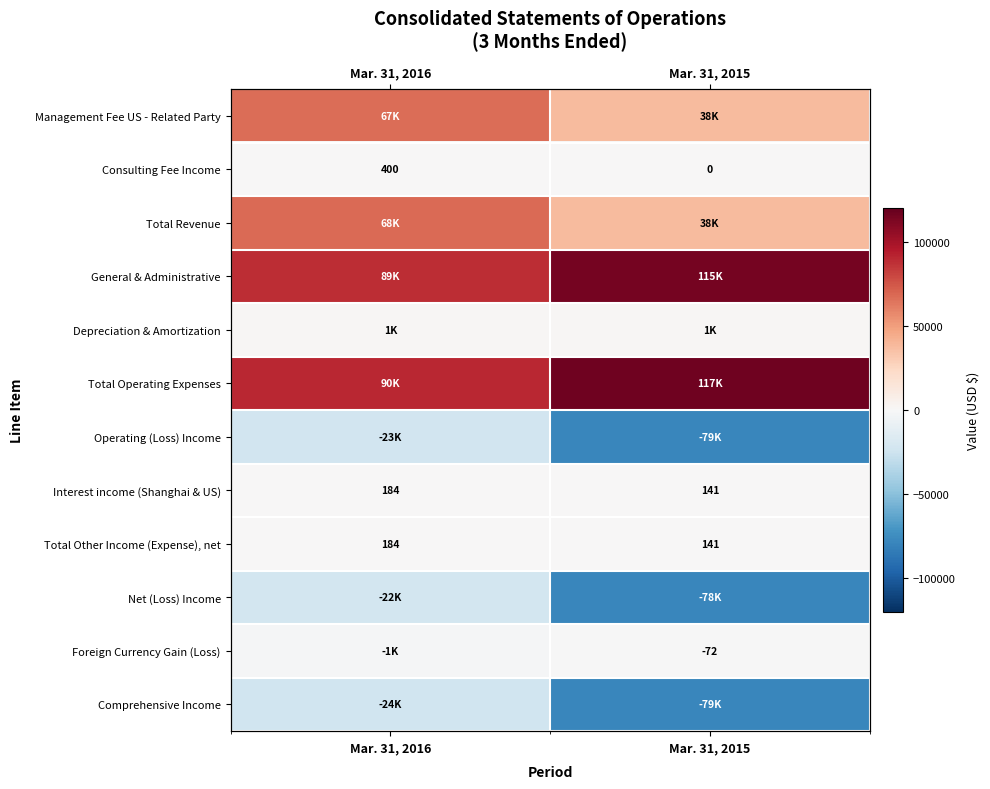

True or false: Net (Loss) Income has a value of -78449 at Mar. 31, 2015.

True